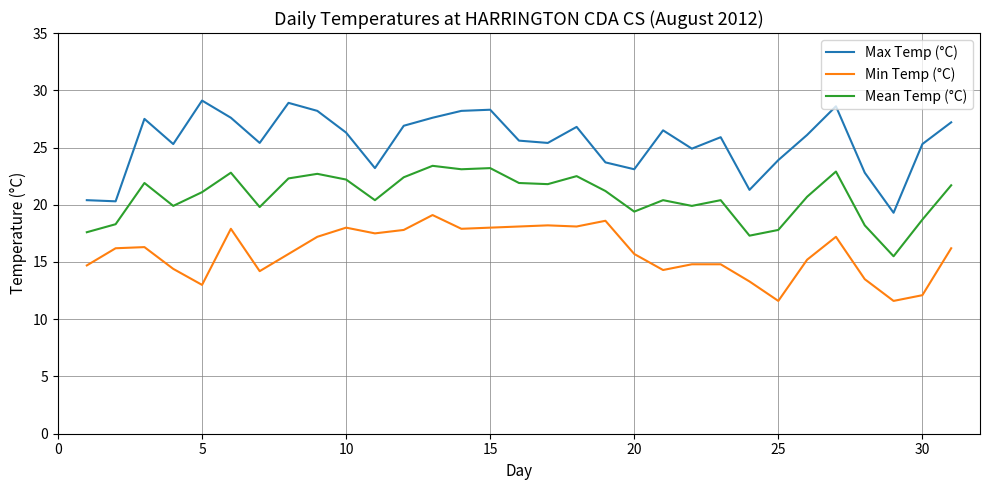

True or false: Mean Temp (°C) and Max Temp (°C) intersect in this chart.

False